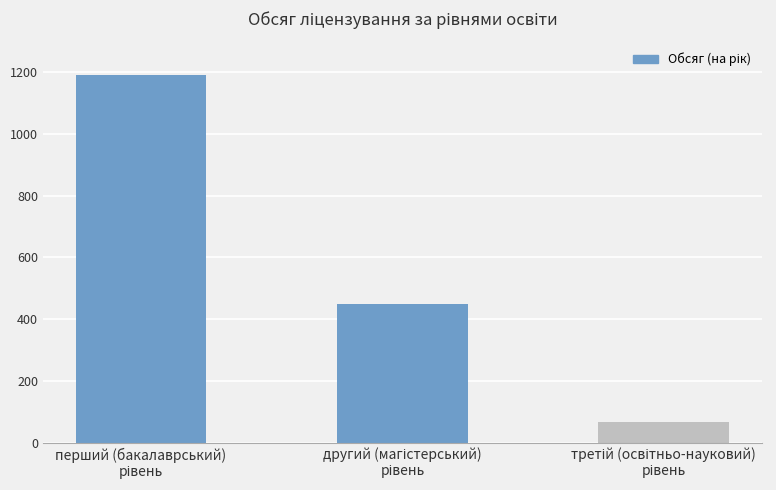

What is the minimum value shown in the chart?

65